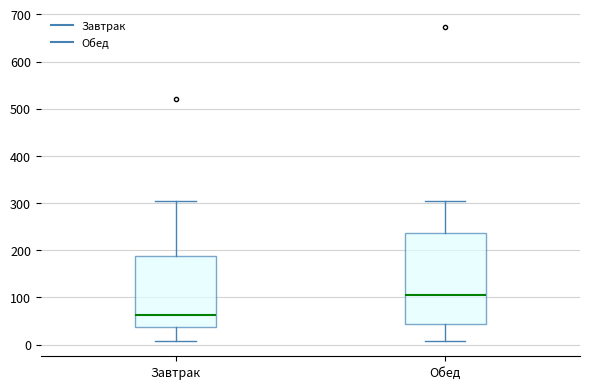

Reading left to right, read every box against the y-axis: the position of its median line, the range the box covers, and the ends of its whiskers. The values are not printed on the chart, so give them approximately, as read against the axis.

Завтрак: median 60, box 40 to 190, whiskers 10 to 310
Обед: median 110, box 40 to 240, whiskers 10 to 310